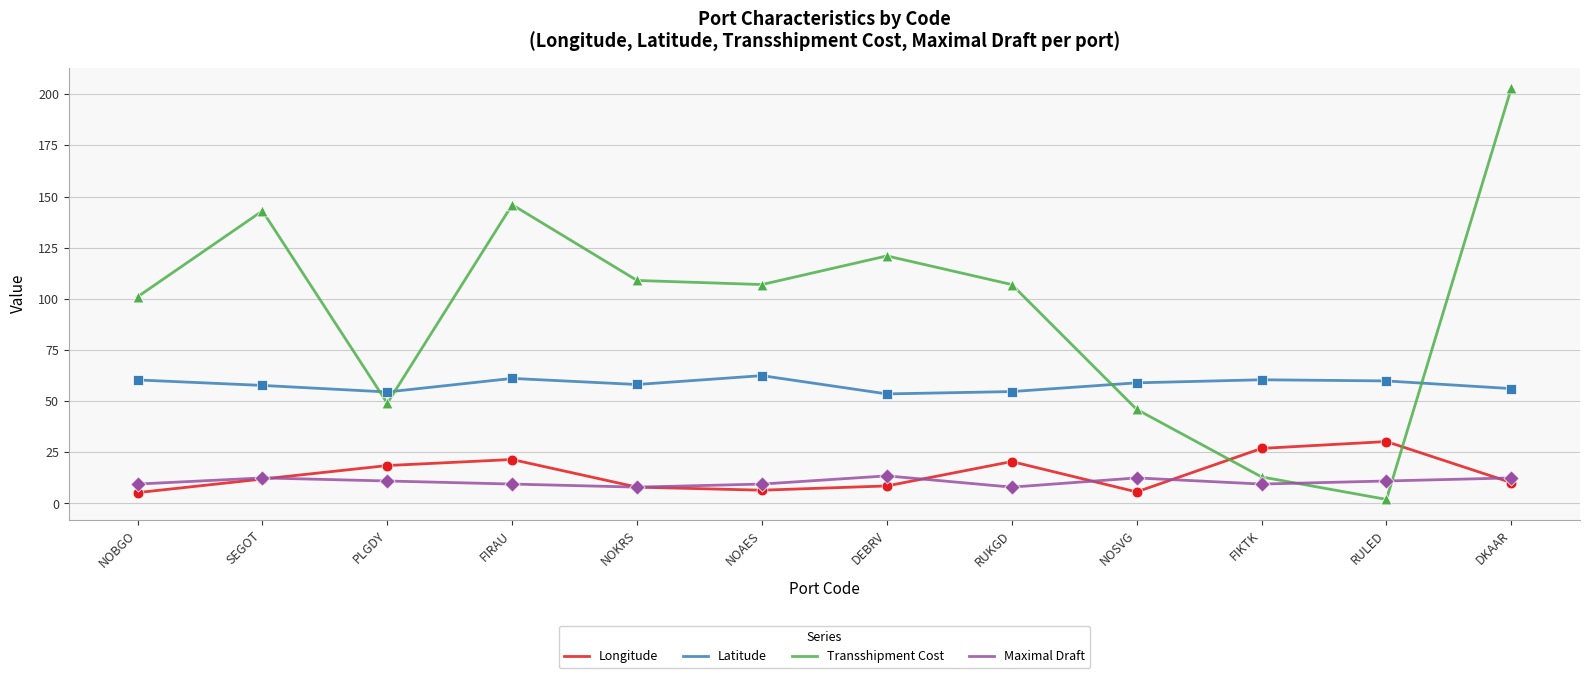

Is the value of Transshipment Cost at DEBRV greater than the value of Maximal Draft at NOBGO?

Yes